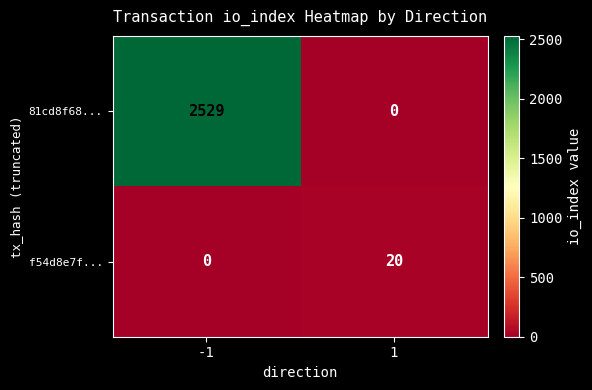

At which category is the sum across all series the highest?

-1